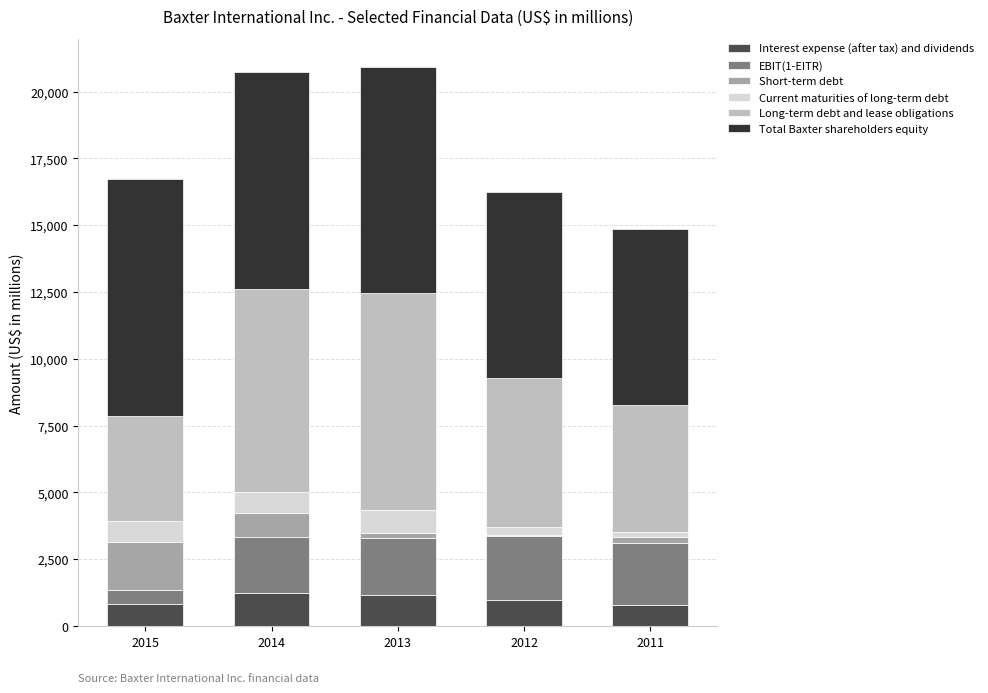

How many series are shown in this chart?

6